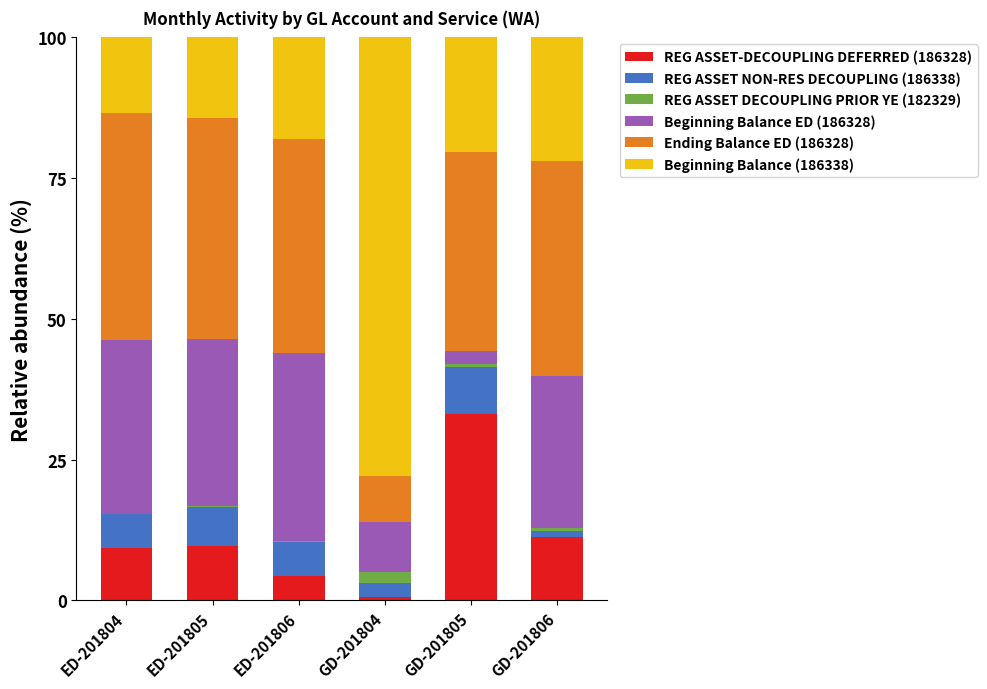

How many series are shown in this chart?

6